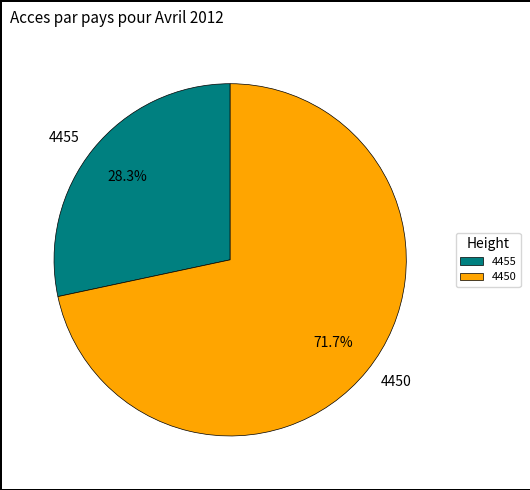

What percentage is the 4455 slice, to the nearest percent?

28%